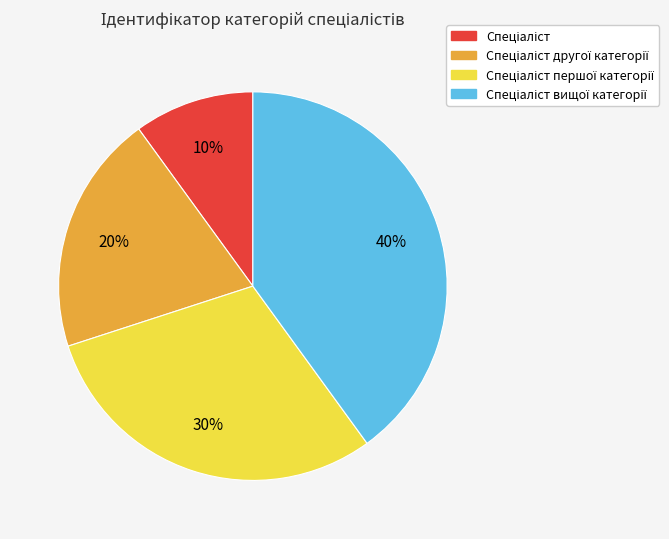

To the nearest percent, what is the average slice percentage?

25%